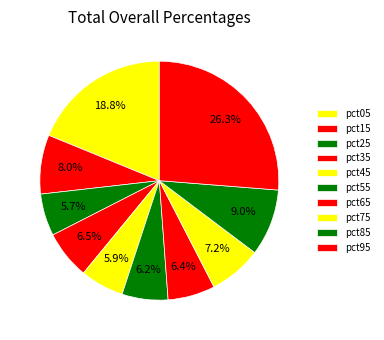

How many segments does this pie chart have?

10